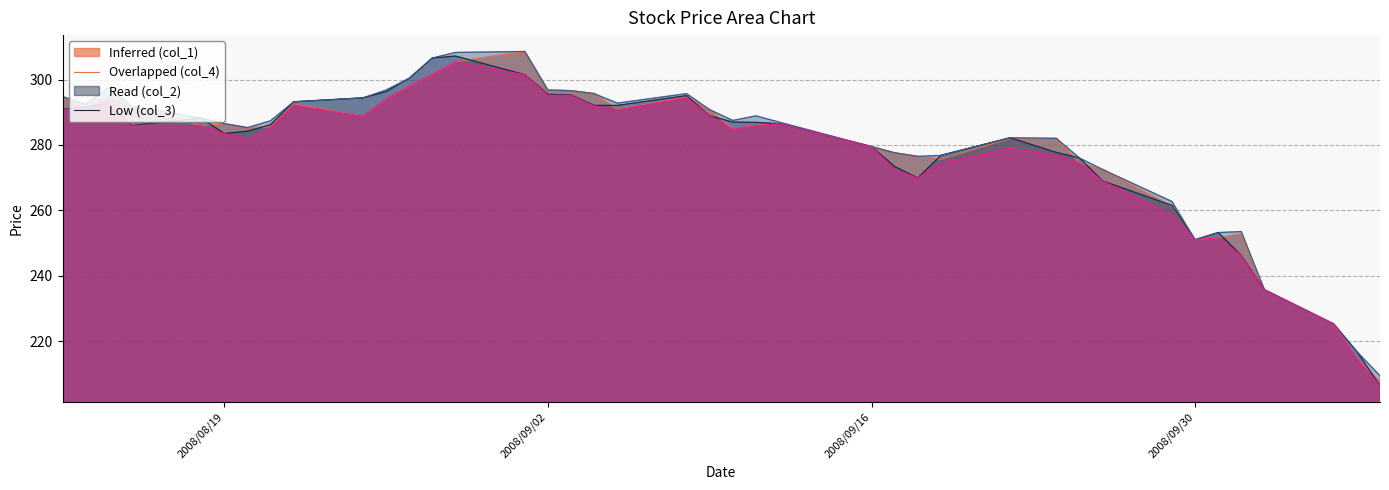

List the series in order of their overall mean, highest first.

col_2, col_1, col_4, col_3